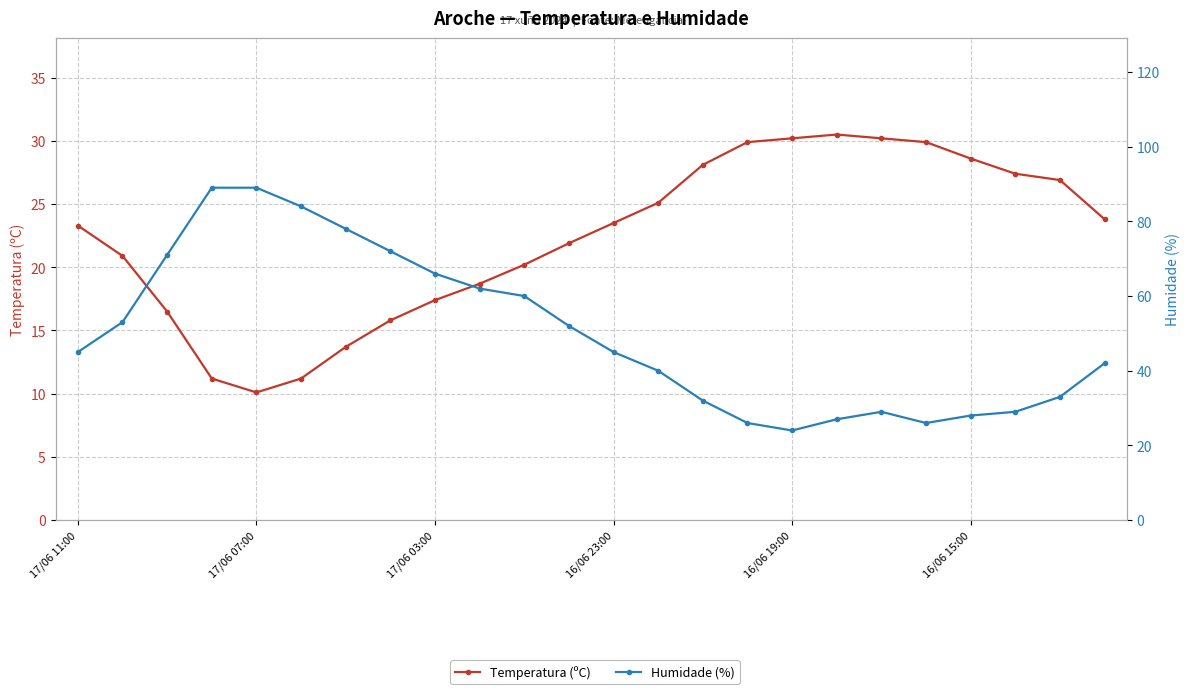

Which category has the lowest value across all series?

17/06 07:00